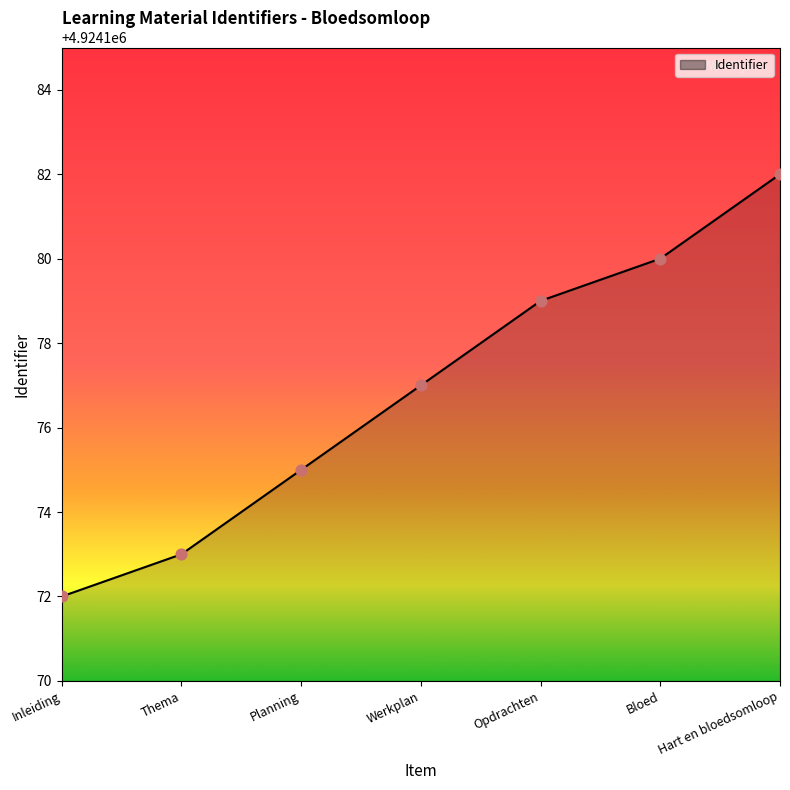

Which has a higher value, Bloed or Opdrachten?

Bloed